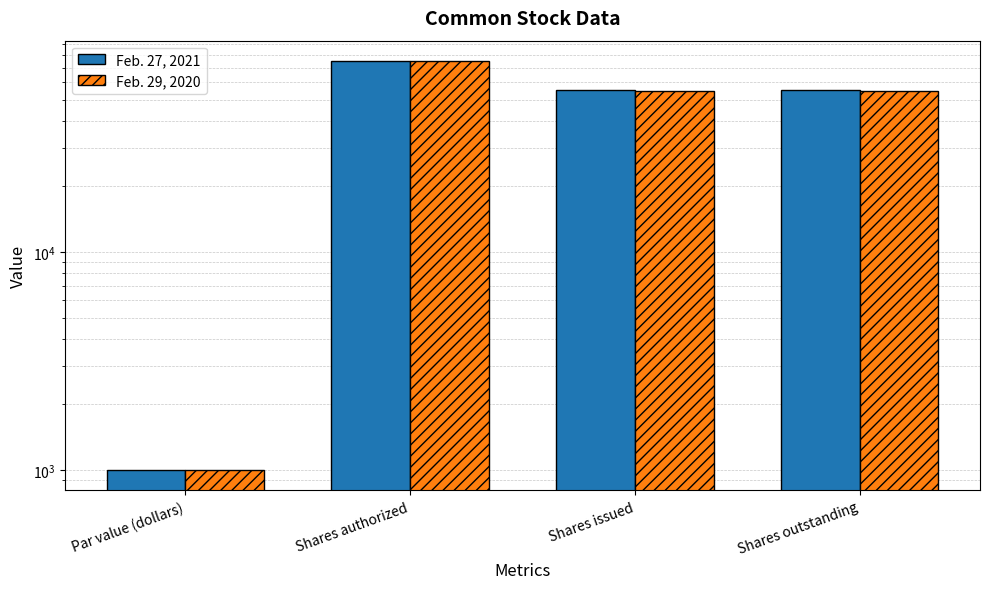

What is the label of the 4th bar from the left?

Shares outstanding